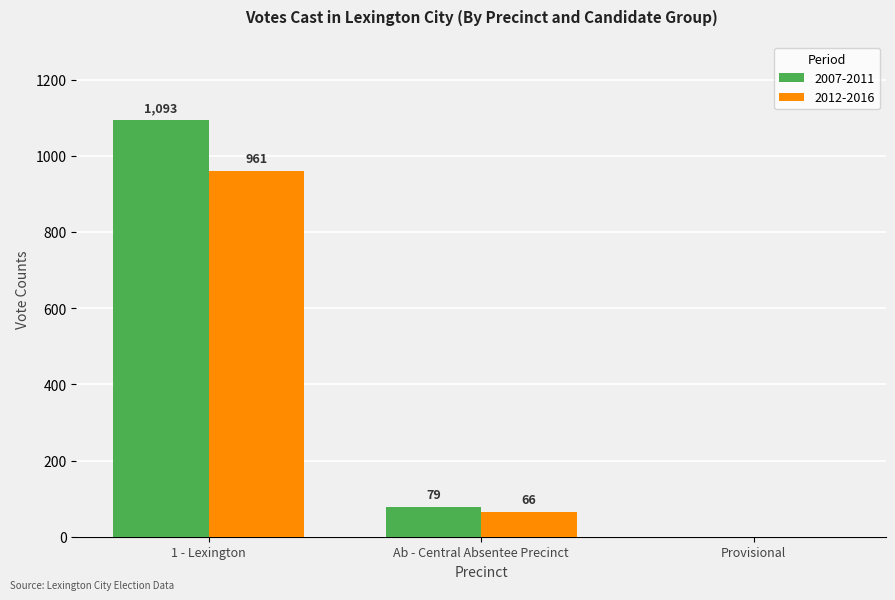

How many groups of bars are there?

3